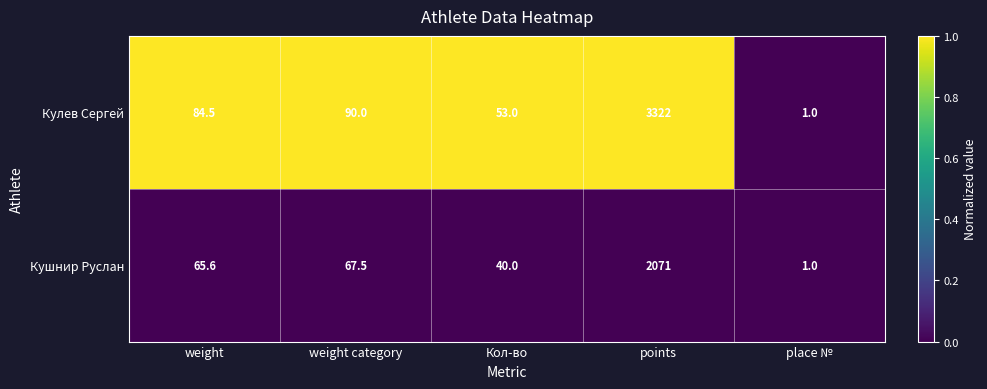

Which series has the largest total across all categories?

Кулев Сергей